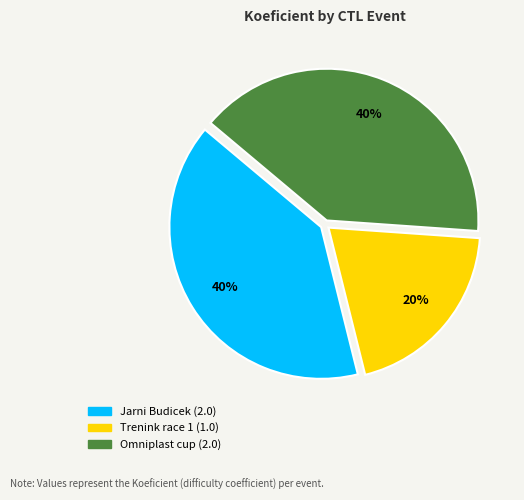

To the nearest percent, what is the difference between the largest and smallest slice percentages?

20%